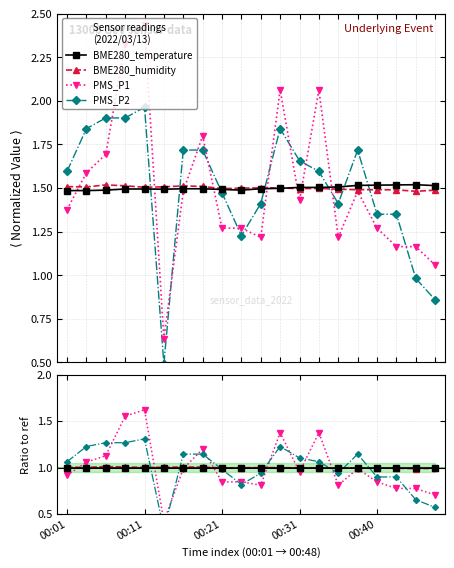

What is the difference between the PMS_P2 values at 17 and 7?

0.2